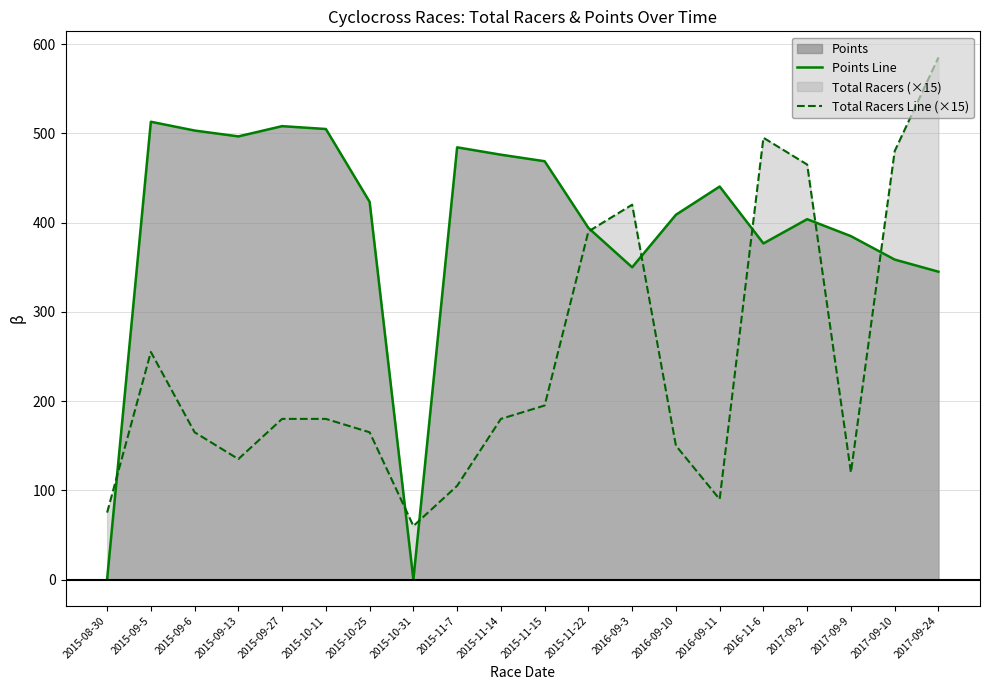

What is the greatest value displayed?

585.0